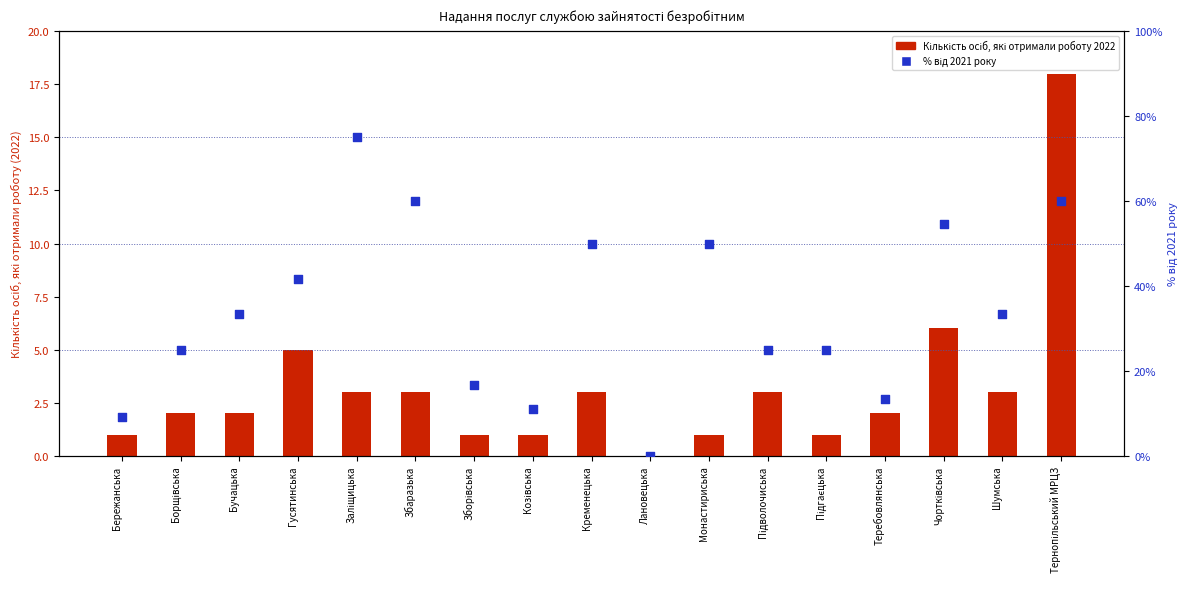

What is the total value across all series at Монастириська?

51.0